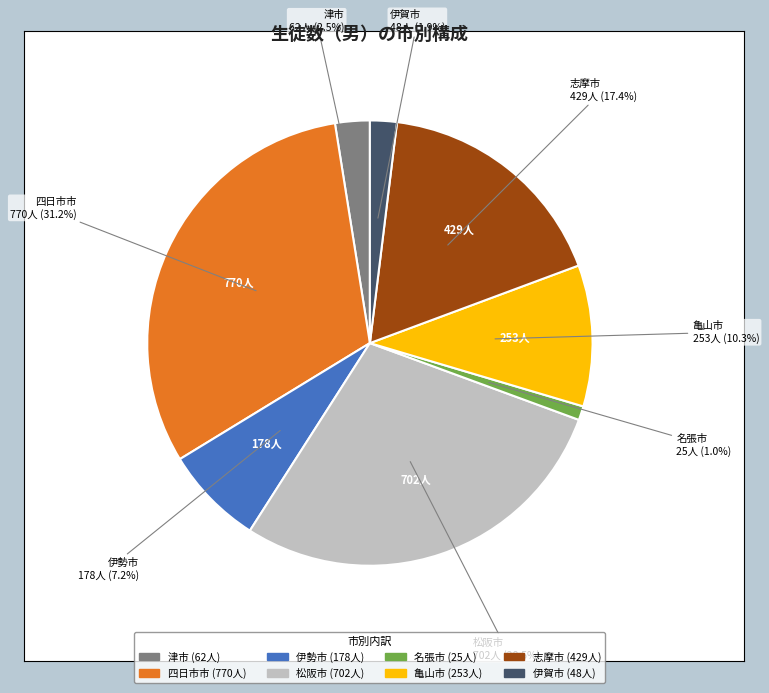

Rank the categories by value from highest to lowest.

四日市市, 松阪市, 志摩市, 亀山市, 伊勢市, 津市, 伊賀市, 名張市